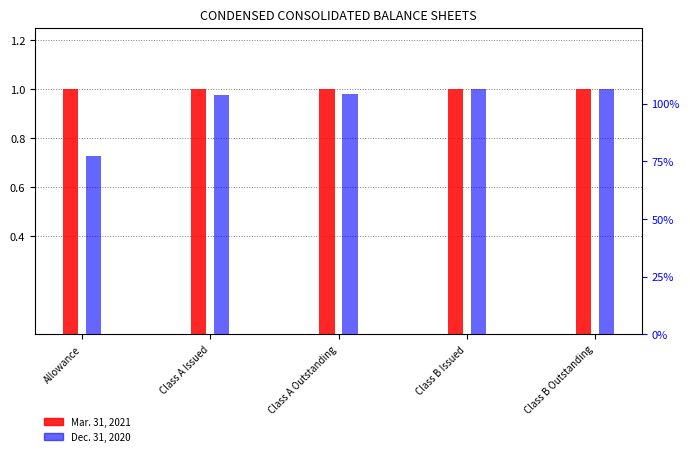

Read the Mar. 31, 2021 value at Class B Outstanding.

1.0